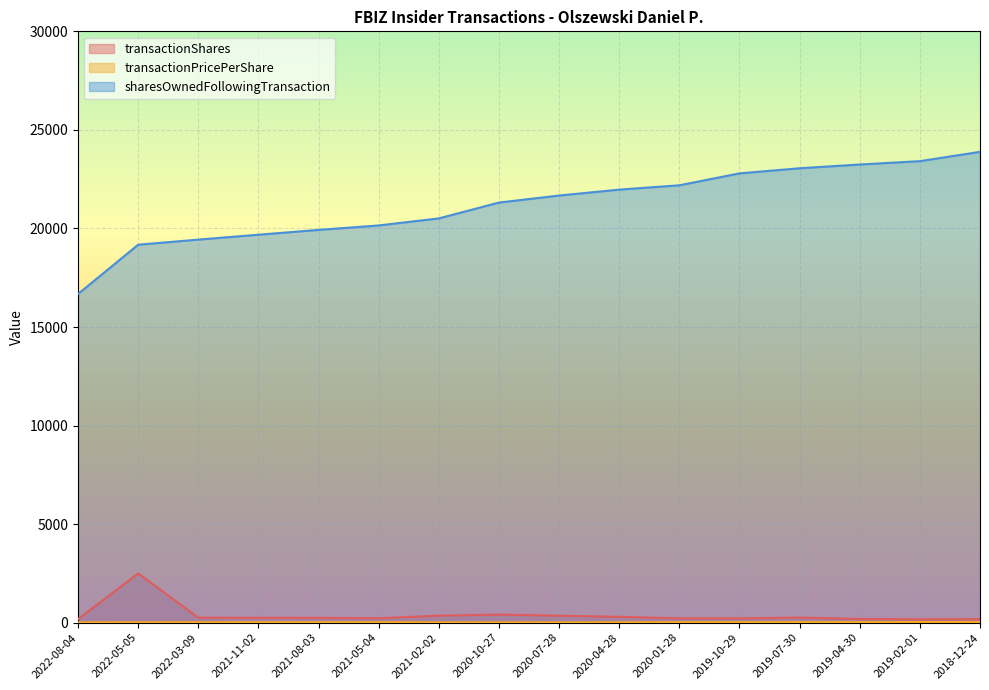

True or false: transactionShares and sharesOwnedFollowingTransaction intersect in this chart.

False